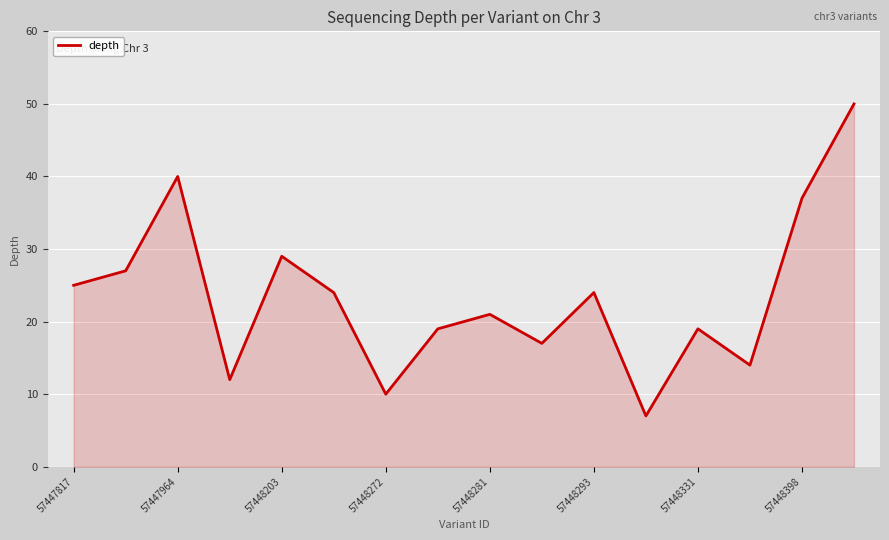

Reading right to left, extract all data points from this chart.

50	37	14	19	7	24	17	21	19	10	24	29	12	40	27	25